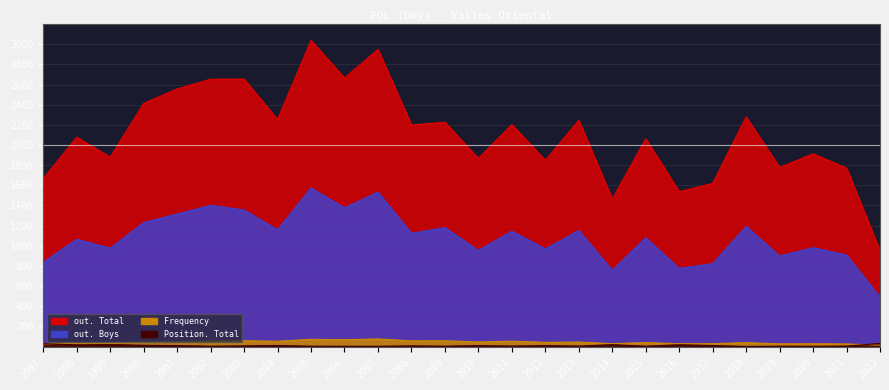

What is the difference between the highest and lowest values at 1997?

1640